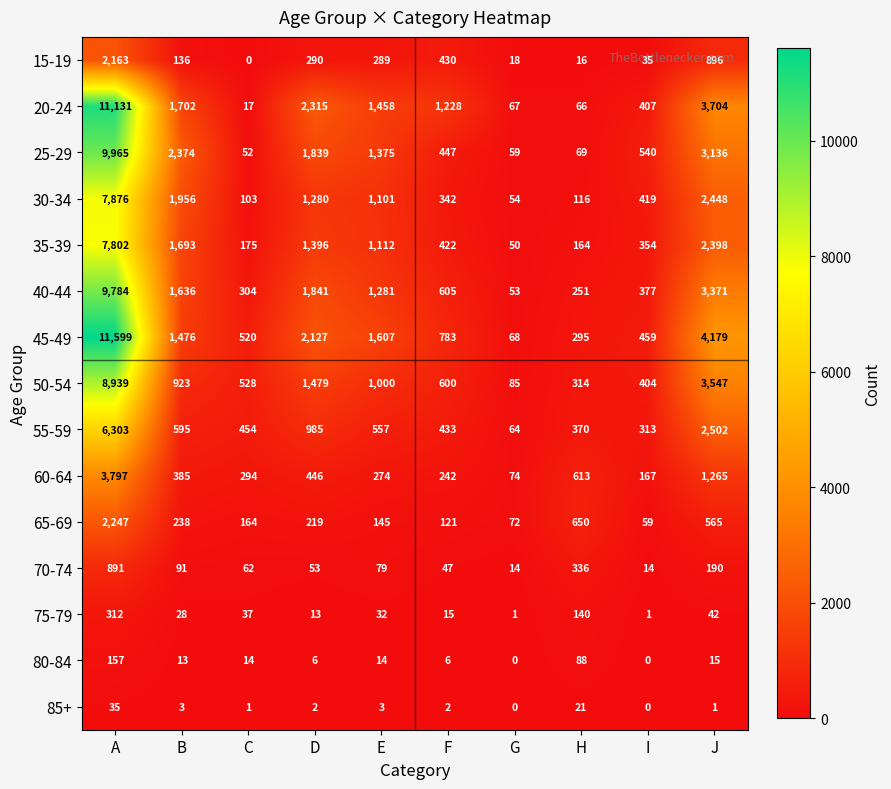

What is the average value of the 80-84 series?

31